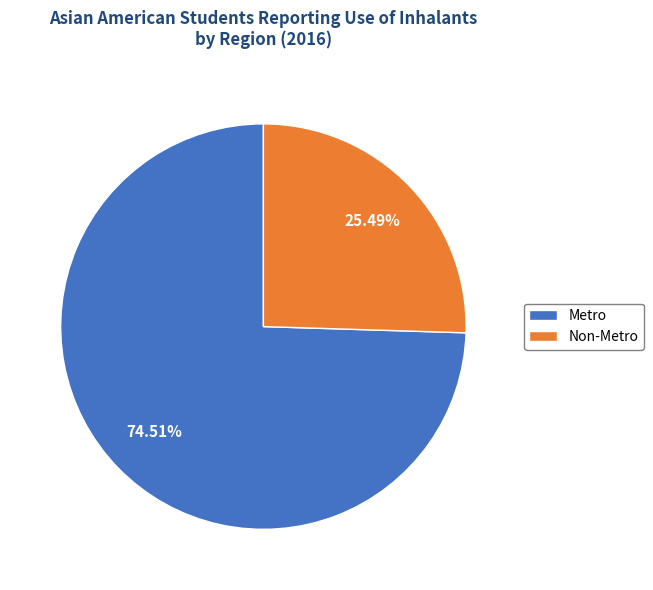

To the nearest percent, what percentage of the pie is Non-Metro?

25%